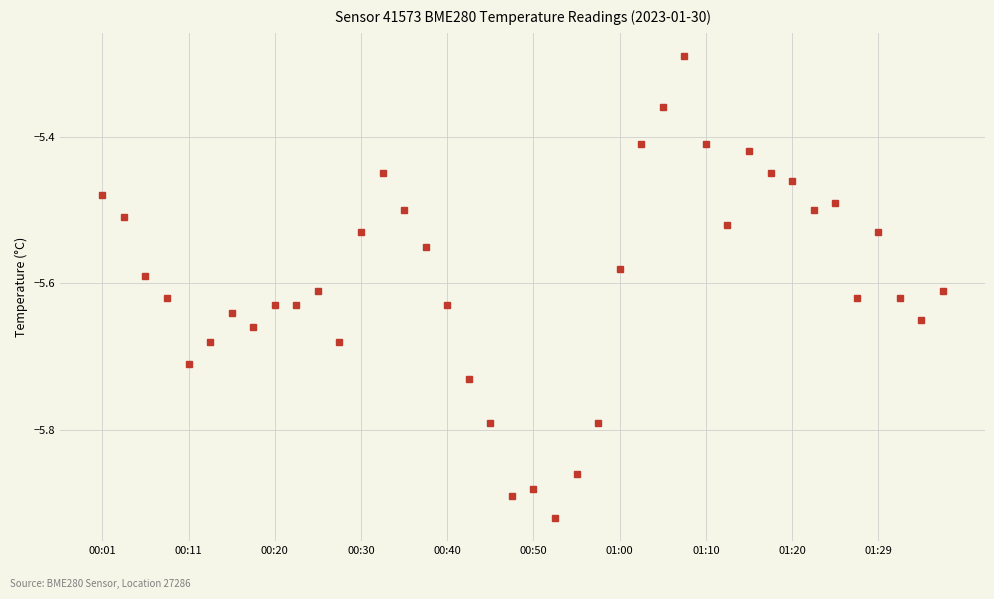

True or false: there are more than 1 points higher than both neighbors.

True